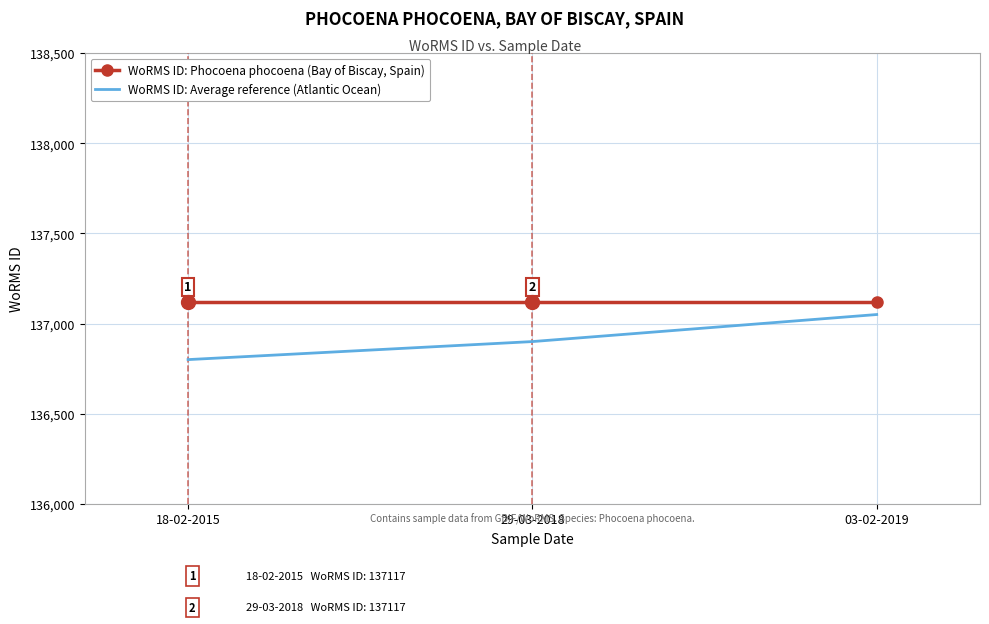

Which series has the widest spread of values?

WoRMS ID: Average reference (Atlantic Ocean)